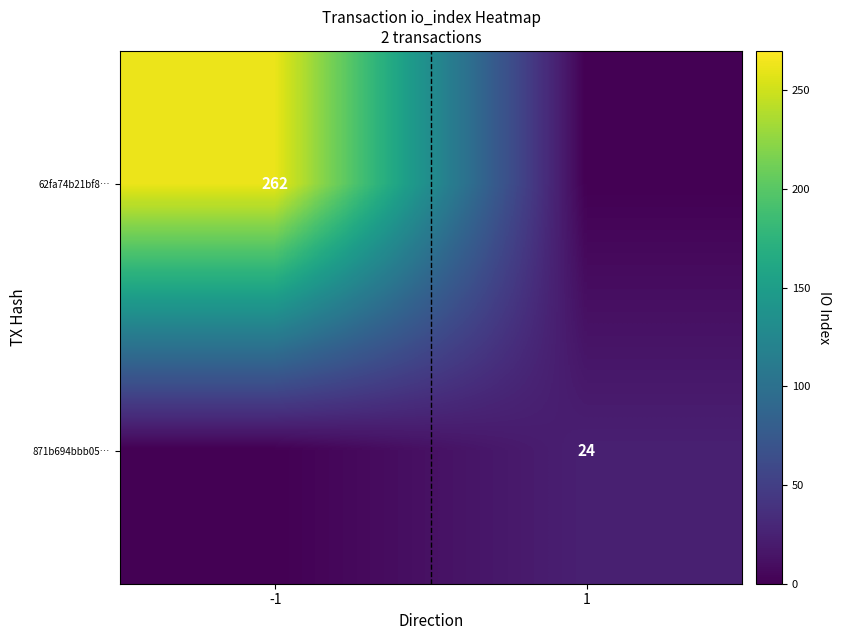

Count the number of categories in the chart.

2